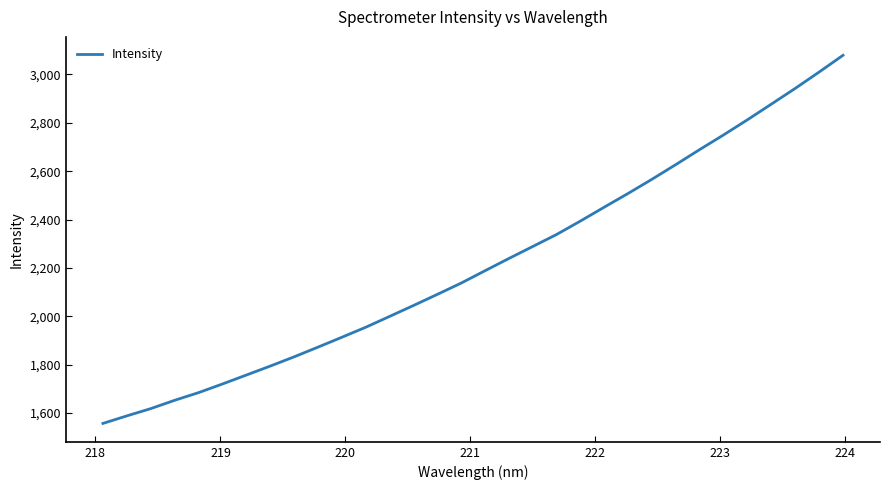

What is the greatest value displayed?

3079.0